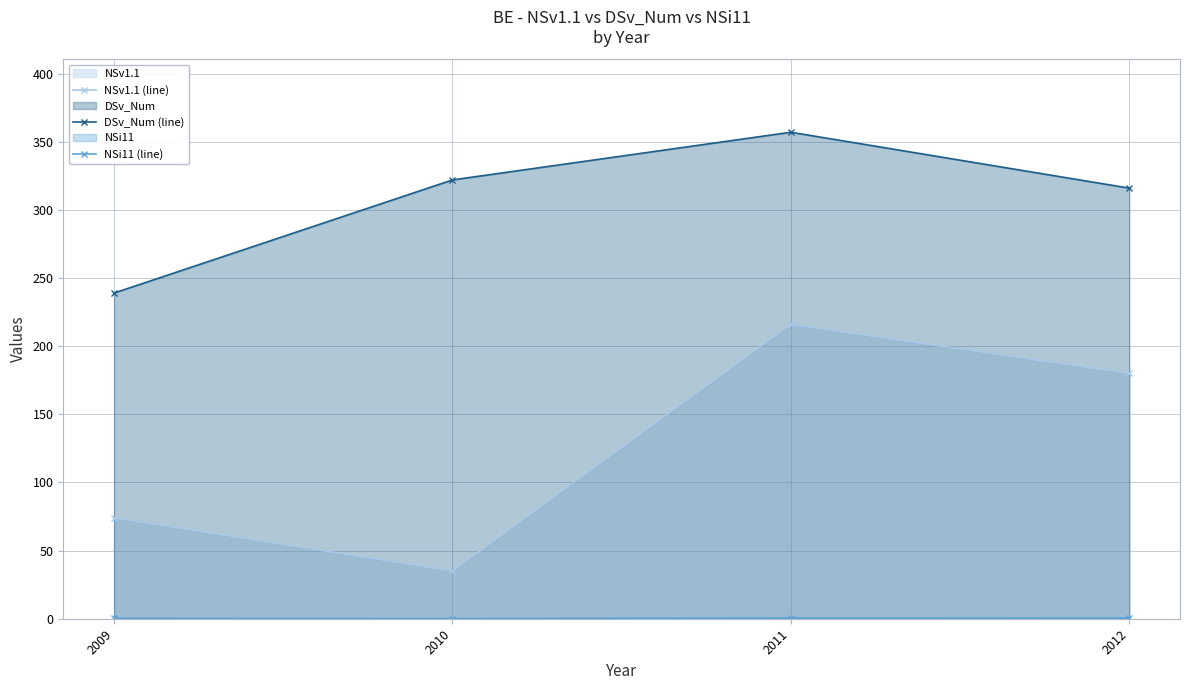

The value of NSi11 (line) at 2012 is 0.8. True or false?

False